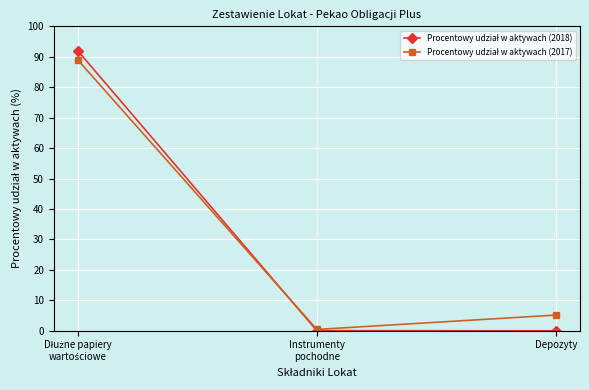

What is the label of the 1st point from the right?

Depozyty